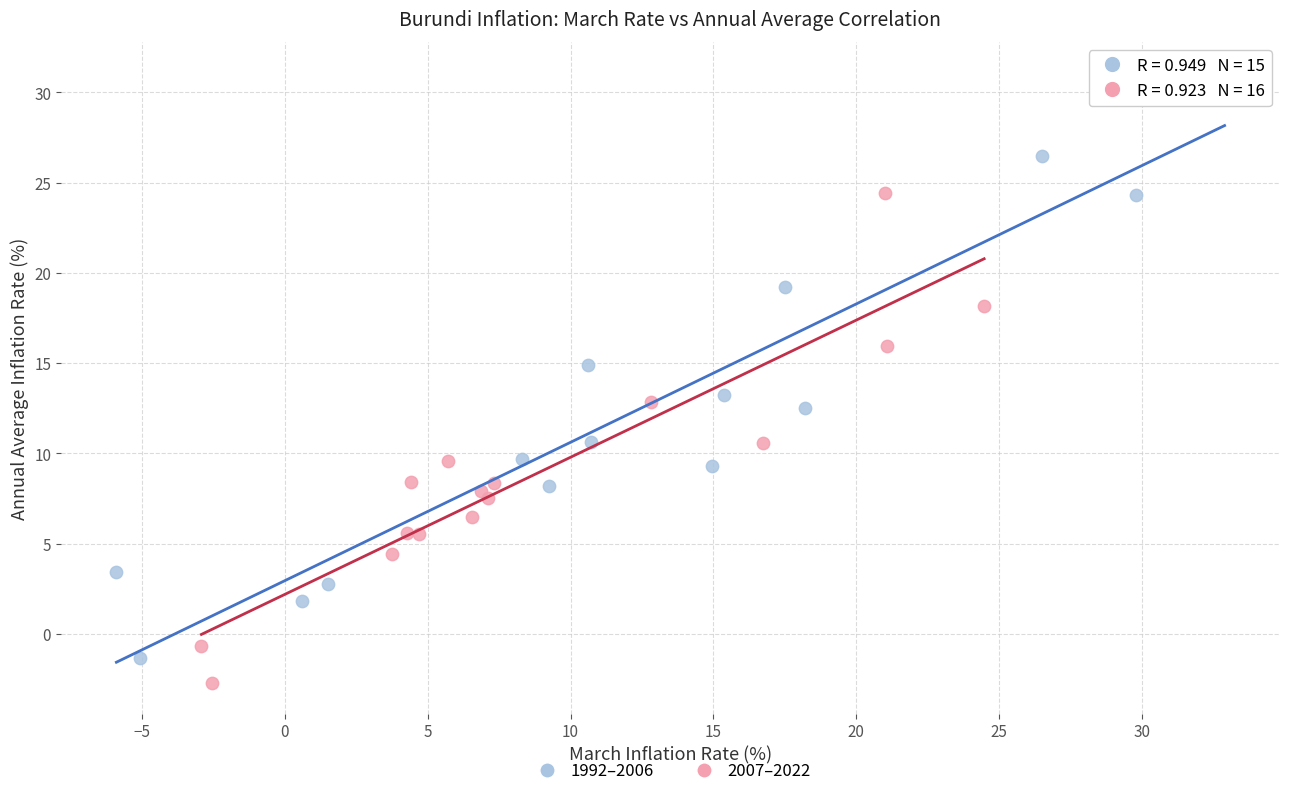

What are all the series names shown in the legend?

1992–2006, 2007–2022